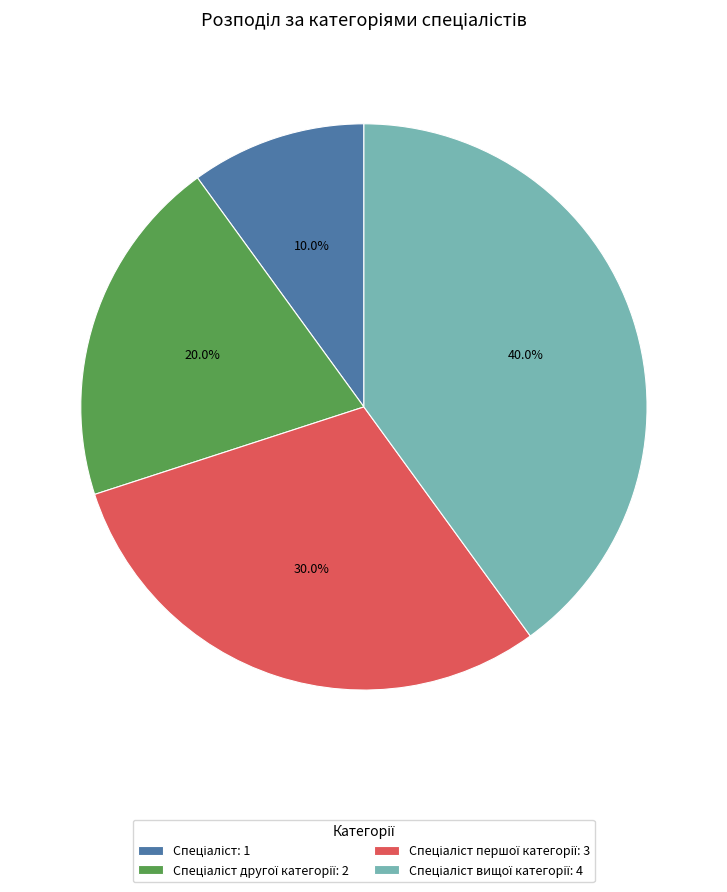

Is there a majority slice in this chart?

No